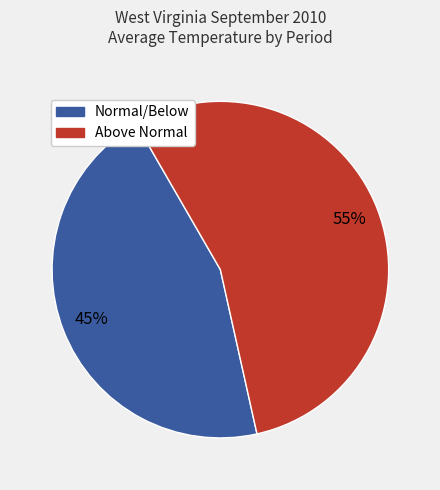

Does Normal/Below account for over 50% of the chart?

No